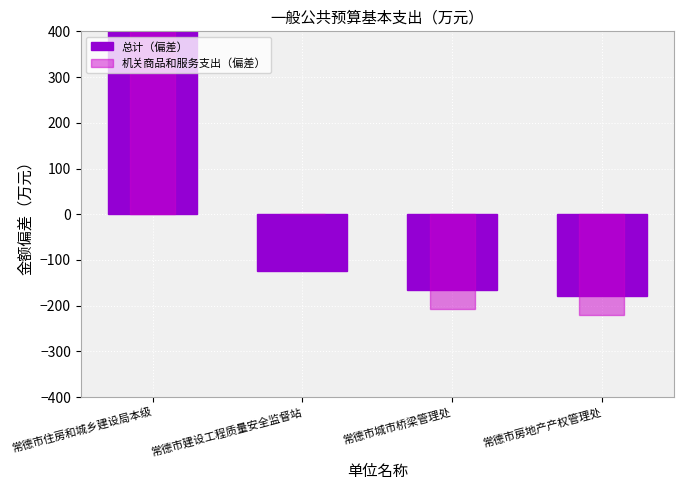

Which label corresponds to the smallest value in the chart?

常德市房地产产权管理处